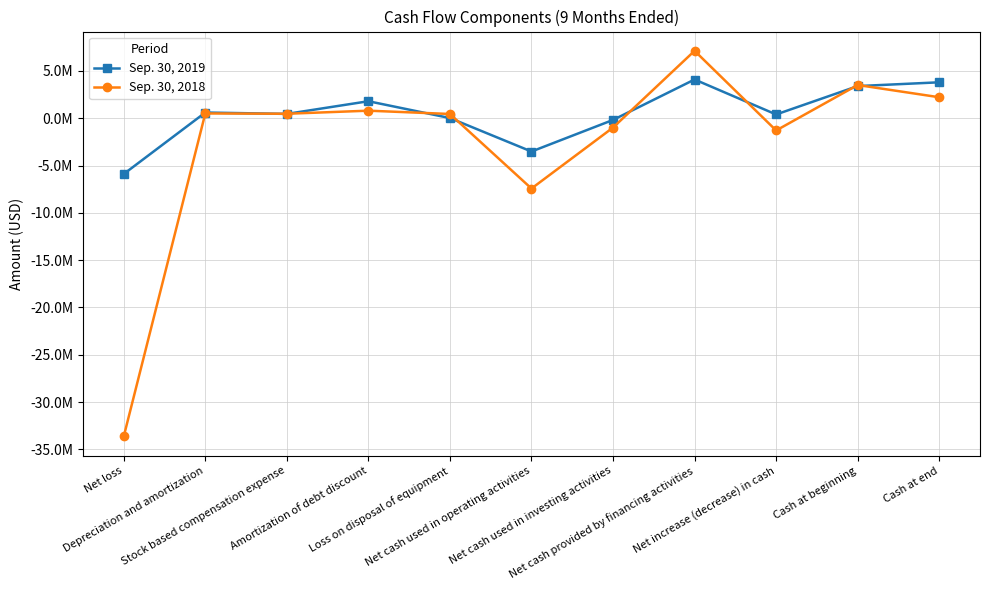

What are all the series names shown in the legend?

Sep. 30, 2019, Sep. 30, 2018